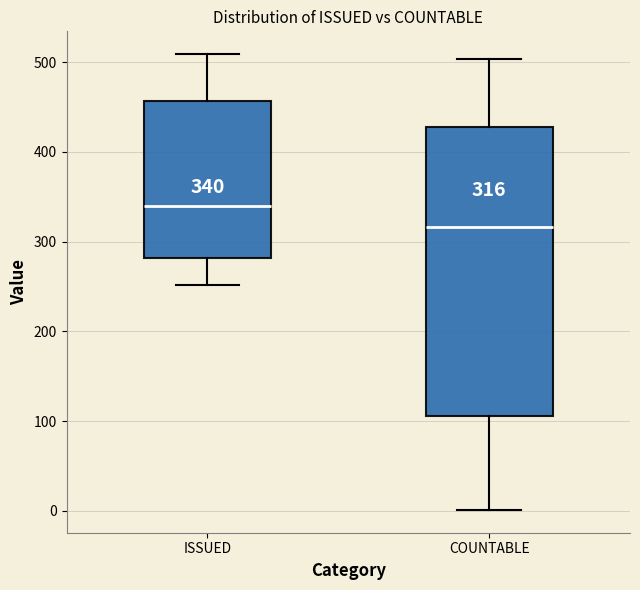

Comparing the boxes themselves (not the whiskers), which one is the tallest?

COUNTABLE